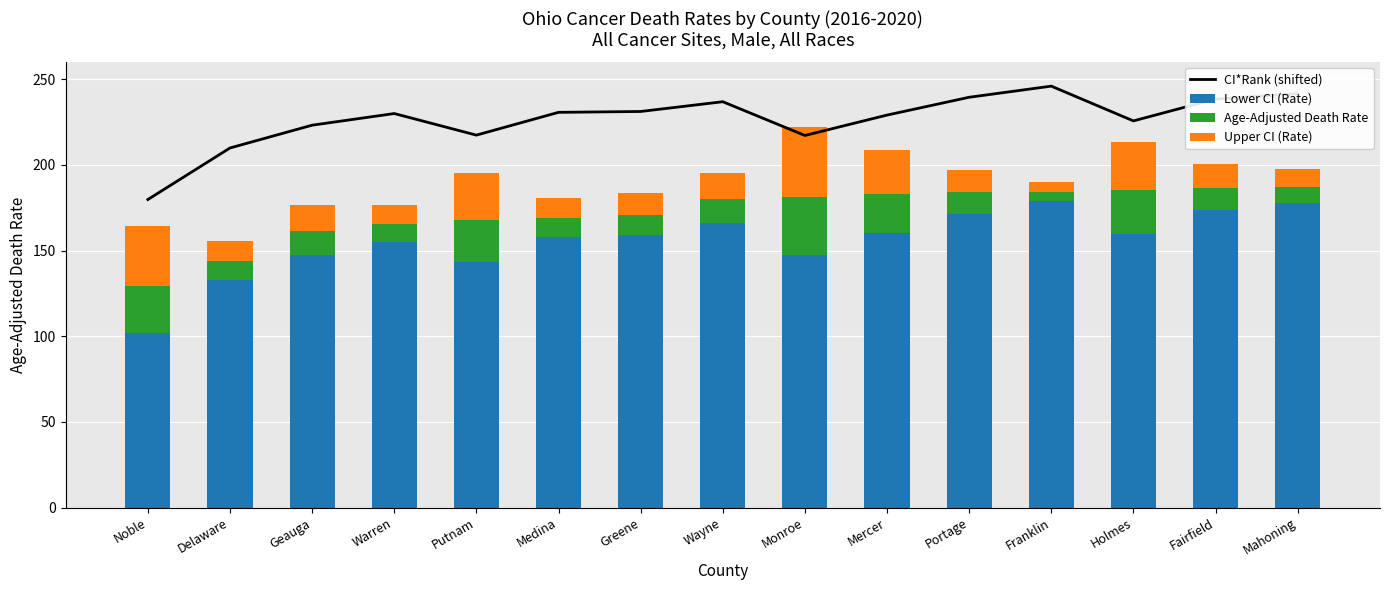

What position from the left is Warren?

4